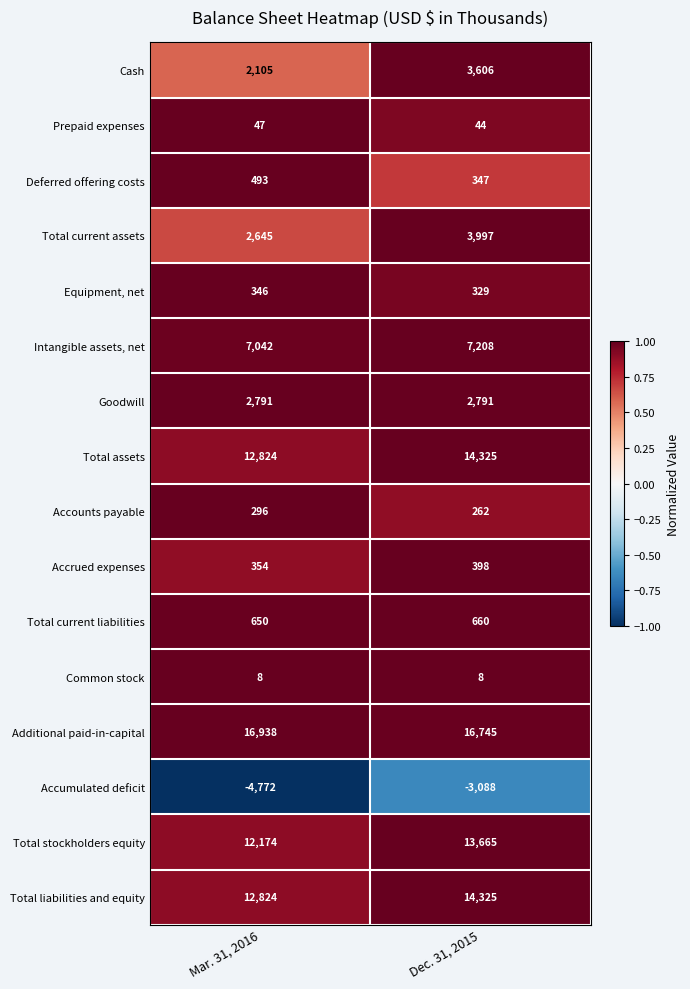

Which series has the widest spread of values?

Accumulated deficit